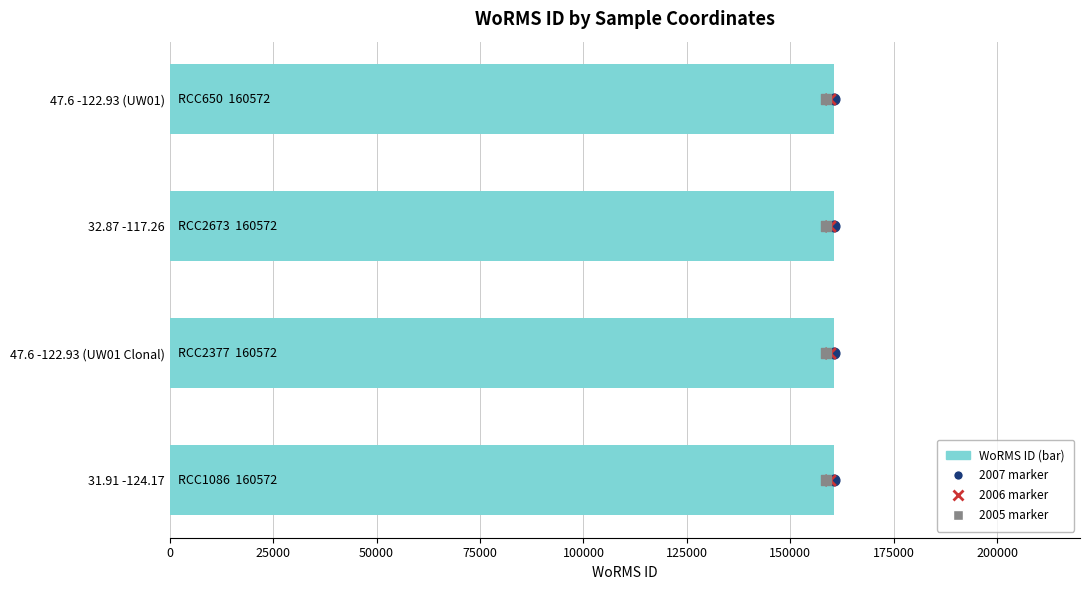

Which series contains the highest Y value?

2007 marker